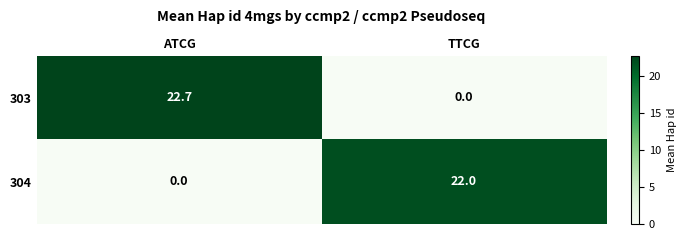

How many distinct data groups are displayed?

2